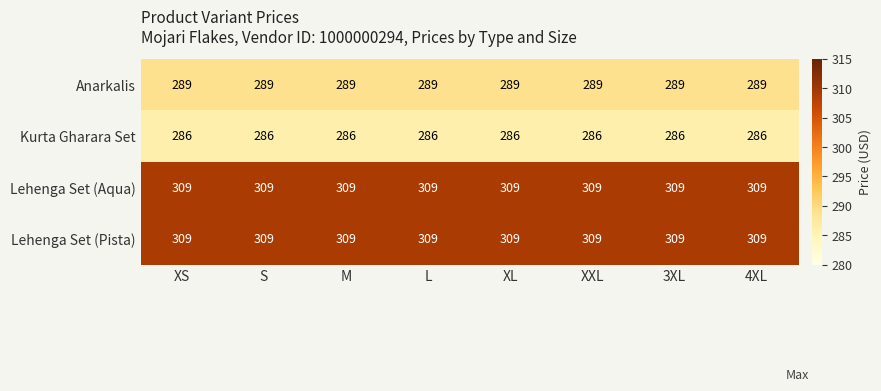

What is the greatest value displayed?

309